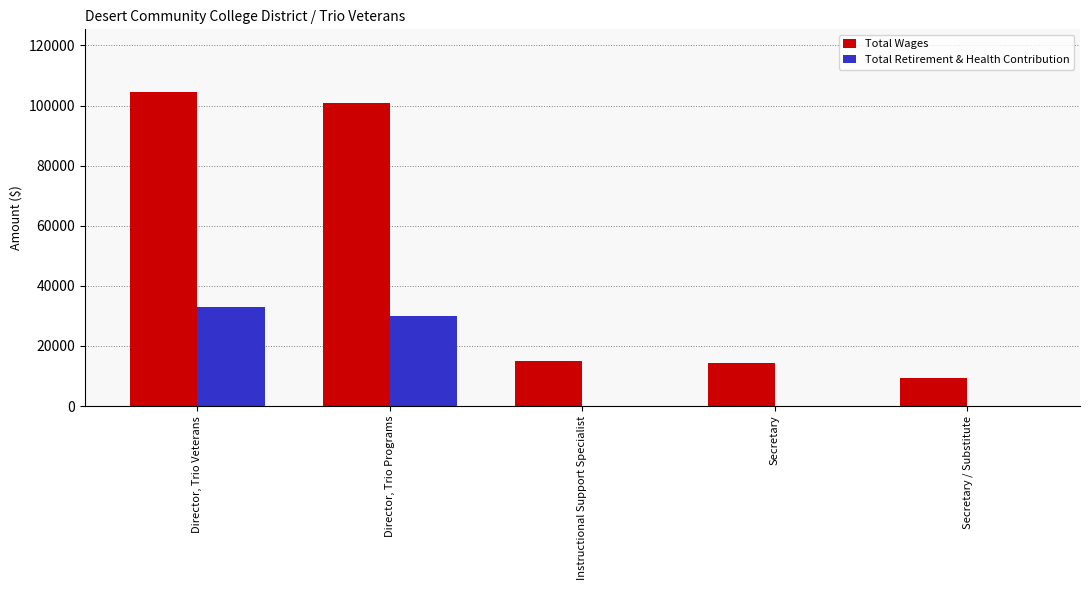

What is the sum of all Total Retirement & Health Contribution values?

63013